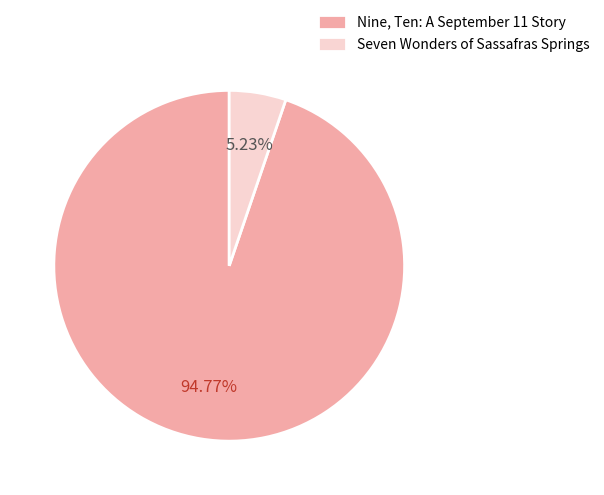

True or false: Seven Wonders of Sassafras Springs accounts for 5% of the total.

True